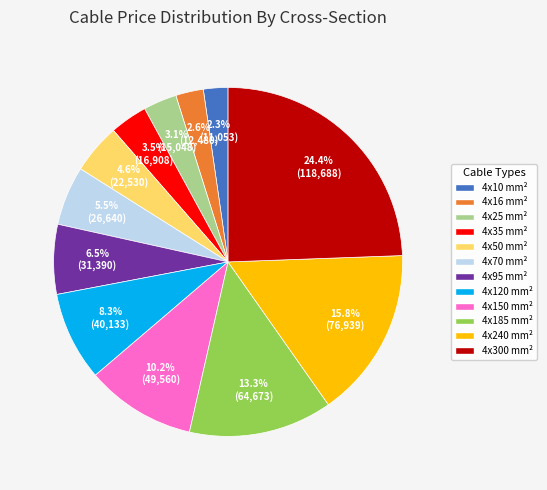

Is there a majority slice in this chart?

No